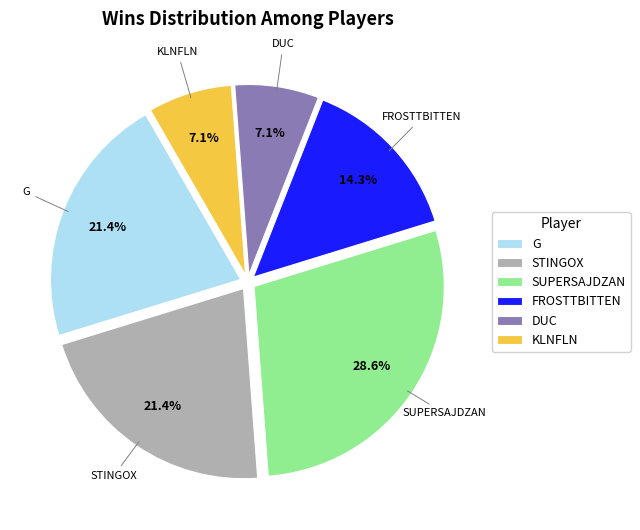

Is it true that STINGOX is 21% of the pie?

True